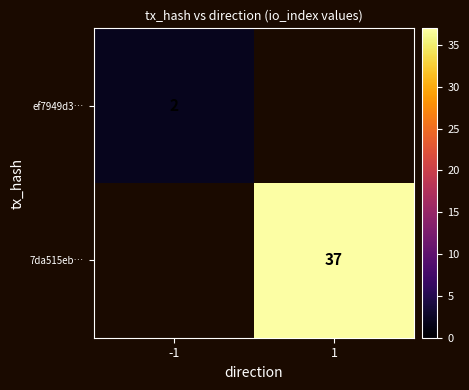

At which category does the chart reach its peak across all series?

1